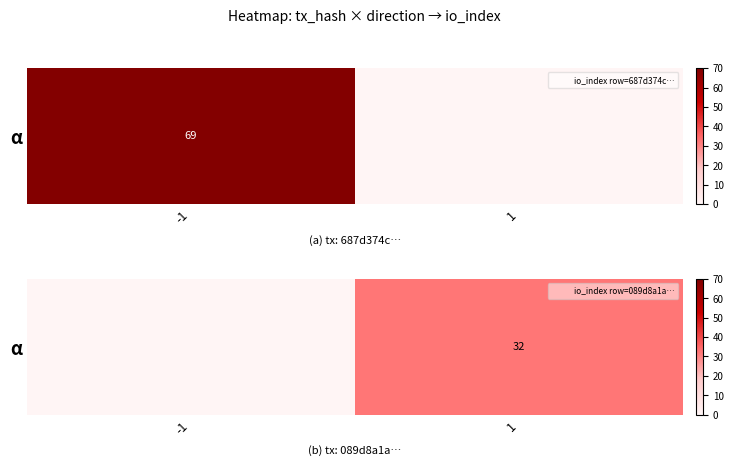

Reading left to right, extract all data points from this chart.

-1=0	1=32